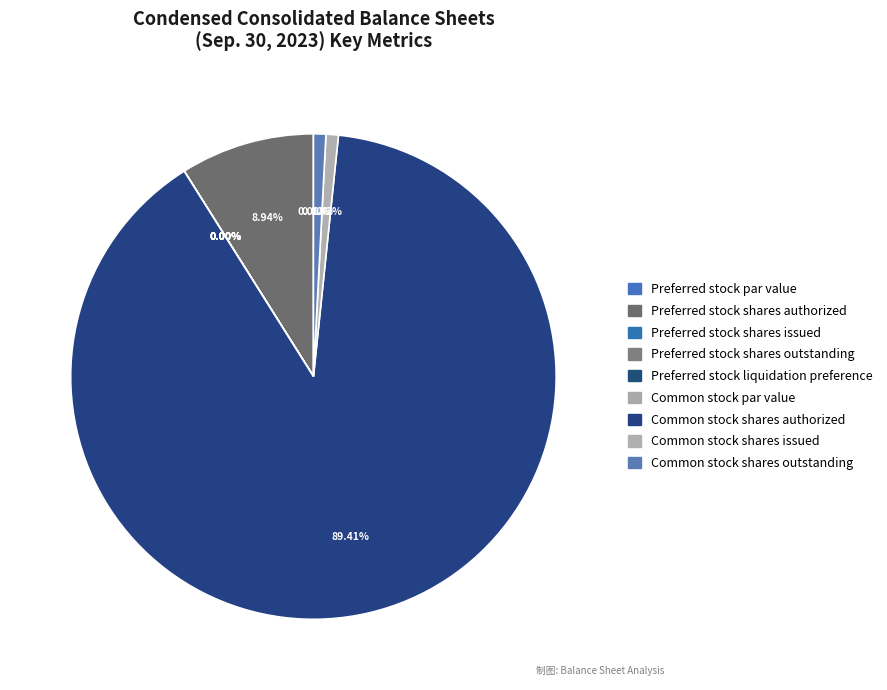

What is the ratio of the value at Preferred stock shares authorized to the value at Preferred stock liquidation preference?

454545.5